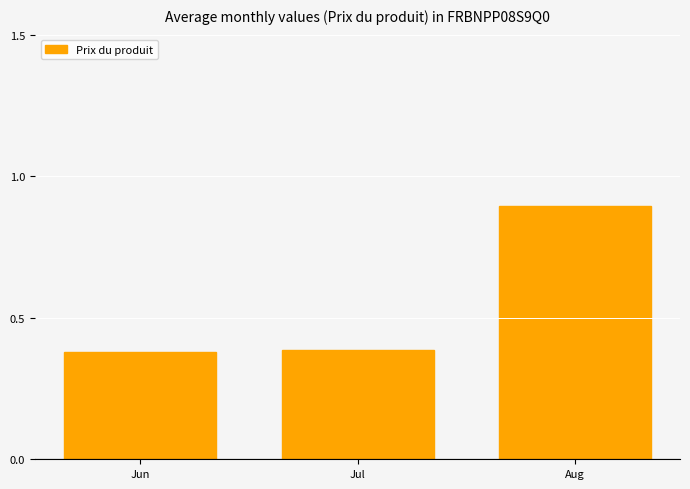

What is the change in value from Jun to Aug?

+0.5